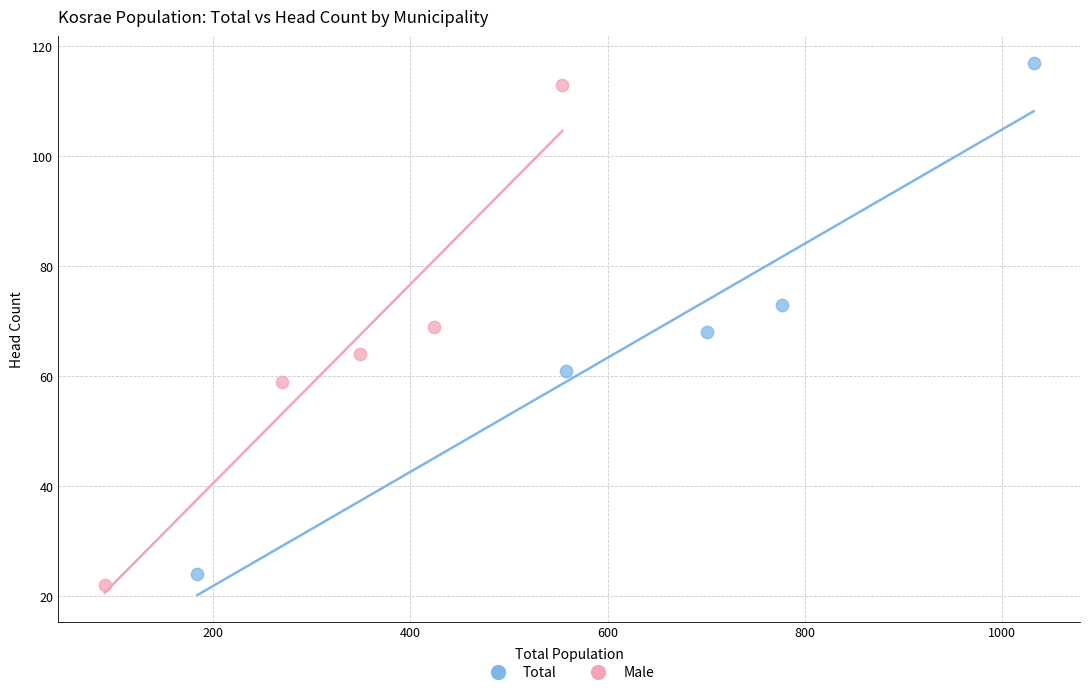

Which series has the widest spread of Y values?

Total